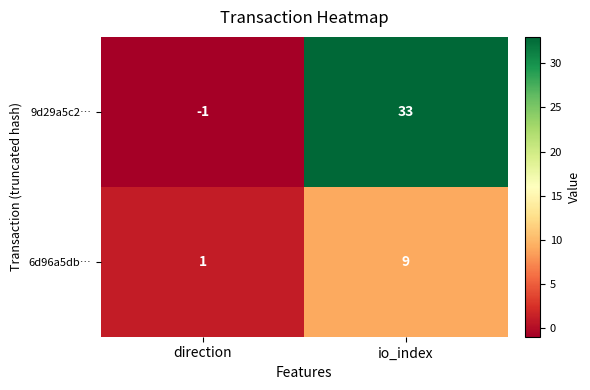

The 9d29a5c2… series shows -1 at direction. True or false?

True